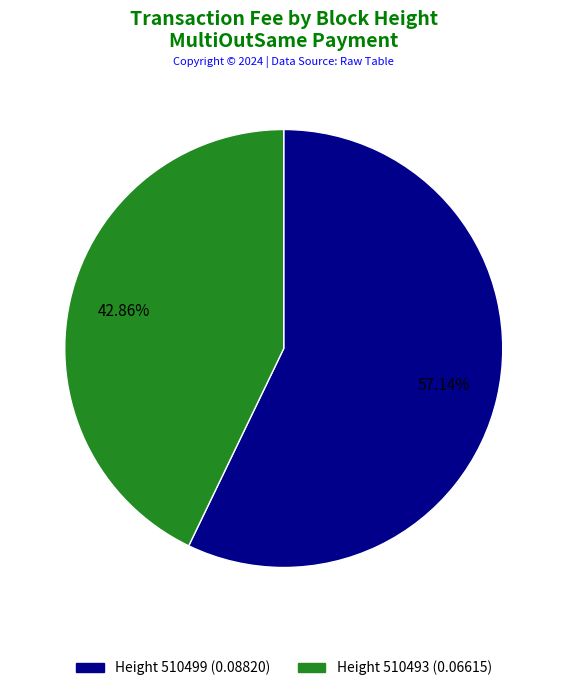

Is there any slice that represents more than half of the pie?

Yes